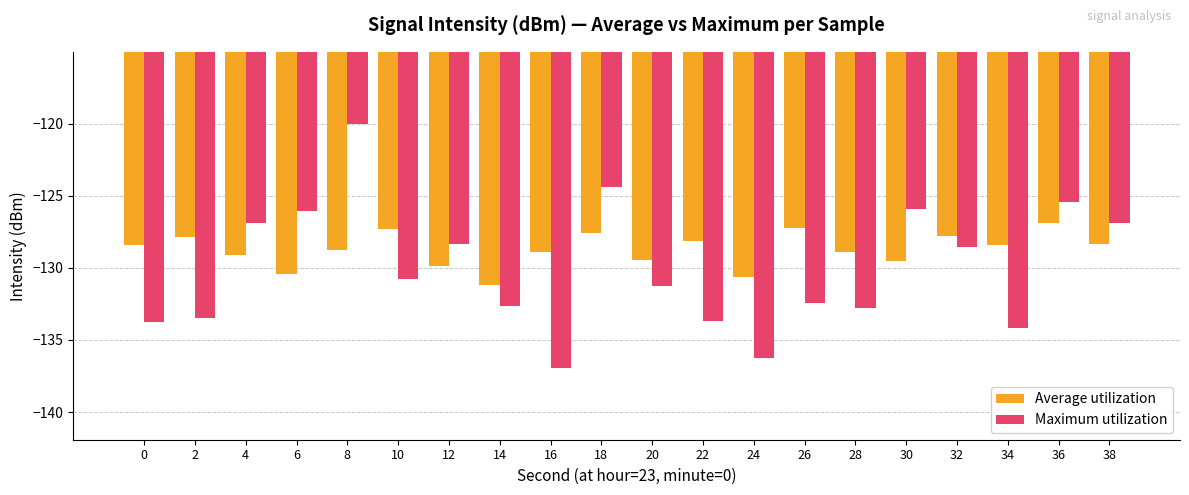

How many data points in Maximum utilization are above -130?

9